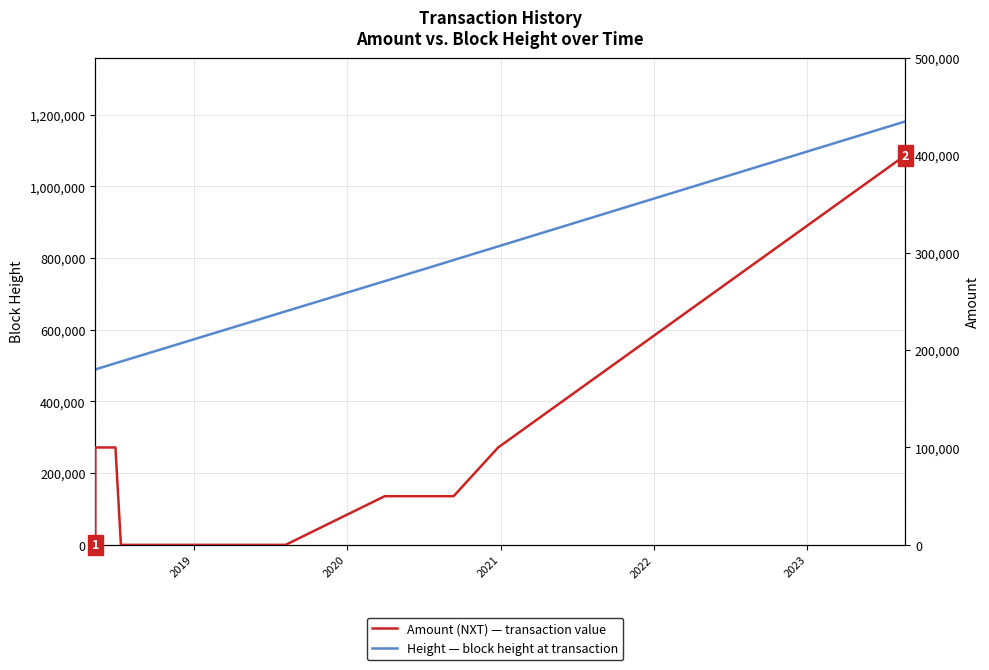

True or false: Amount (NXT) and Height (block height) intersect in this chart.

False